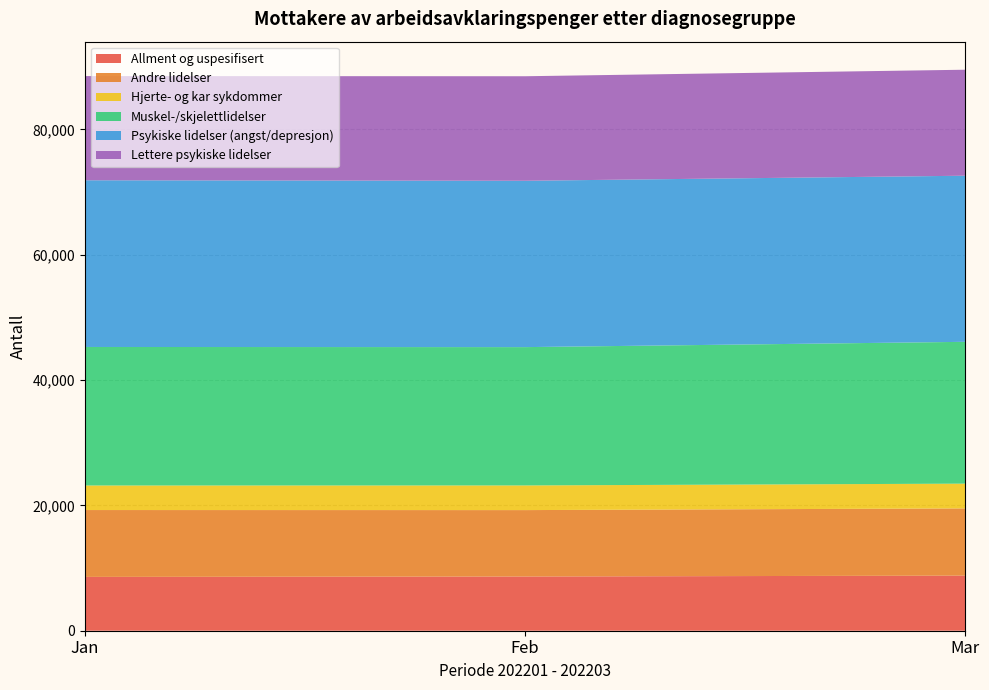

Reading left to right, list all the values displayed in this chart.

Allment og uspesifisert: Jan=8588	Feb=8649	Mar=8792
Andre lidelser: Jan=10667	Feb=10598	Mar=10725
Hjerte- og kar sykdommer: Jan=3917	Feb=3933	Mar=3951
Muskel-/skjelettlidelser: Jan=22101	Feb=22070	Mar=22628
Psykiske lidelser (angst/depresjon): Jan=26601	Feb=26543	Mar=26503
Lettere psykiske lidelser: Jan=16622	Feb=16676	Mar=16912